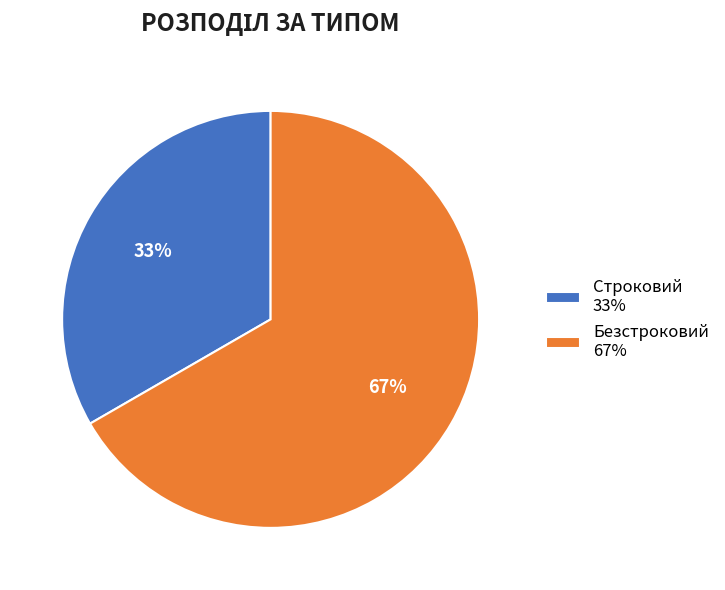

Which slice is the smallest?

Строковий